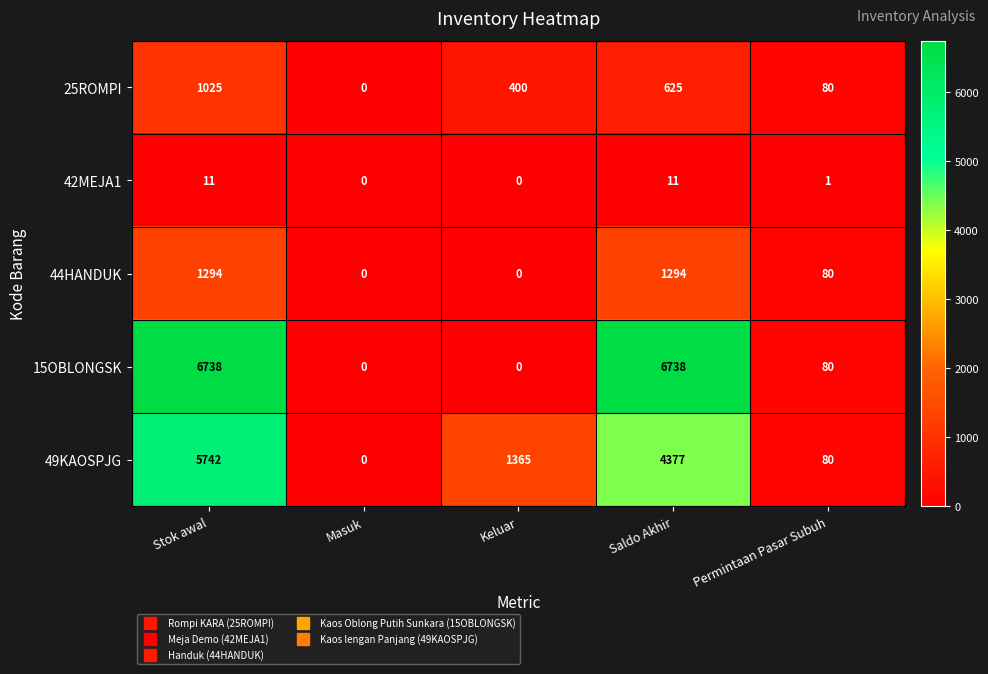

List the series in order of their peak value, highest first.

15OBLONGSK, 49KAOSPJG, 44HANDUK, 25ROMPI, 42MEJA1